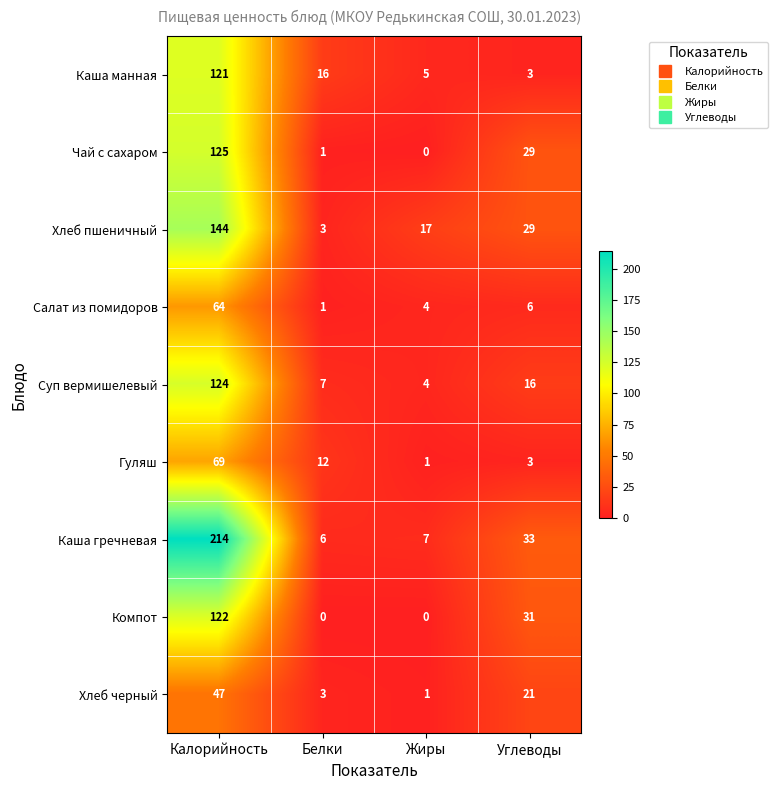

Read the Хлеб черный value at Калорийность, to the nearest 10.

50